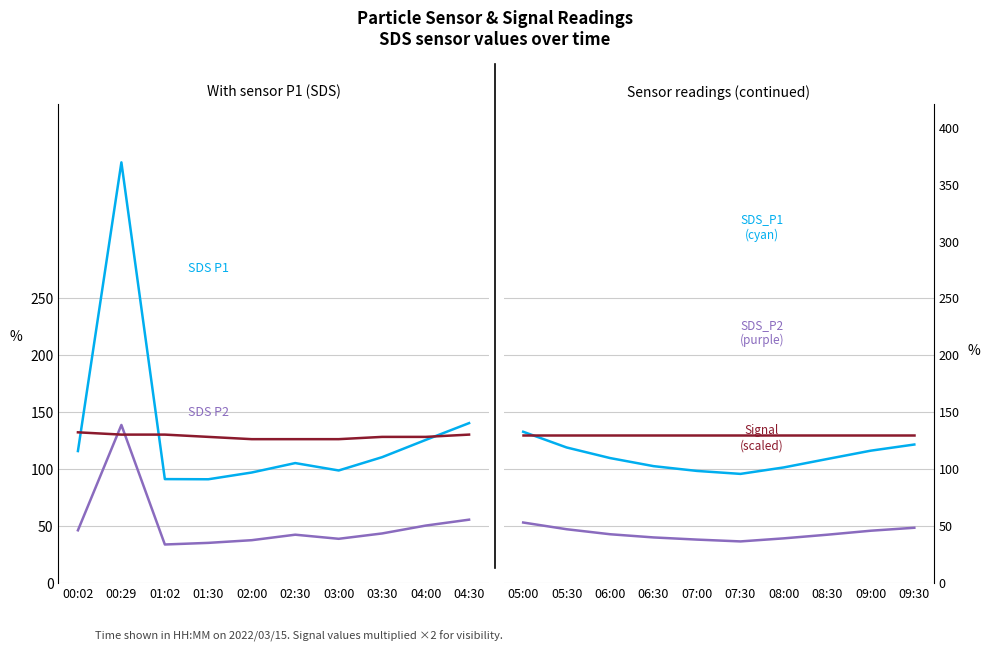

True or false: SDS_P1 and SDS_P2 cross at least once.

False